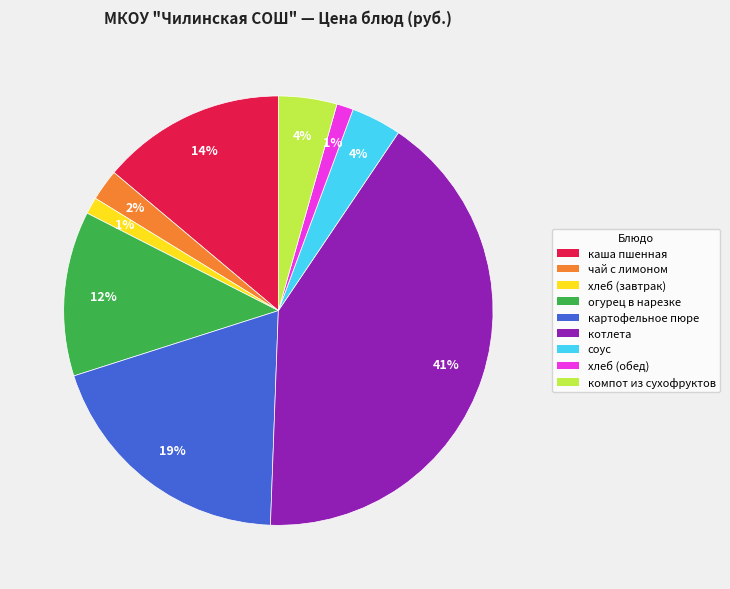

What percentage is the хлеб (завтрак) slice, to the nearest percent?

1%